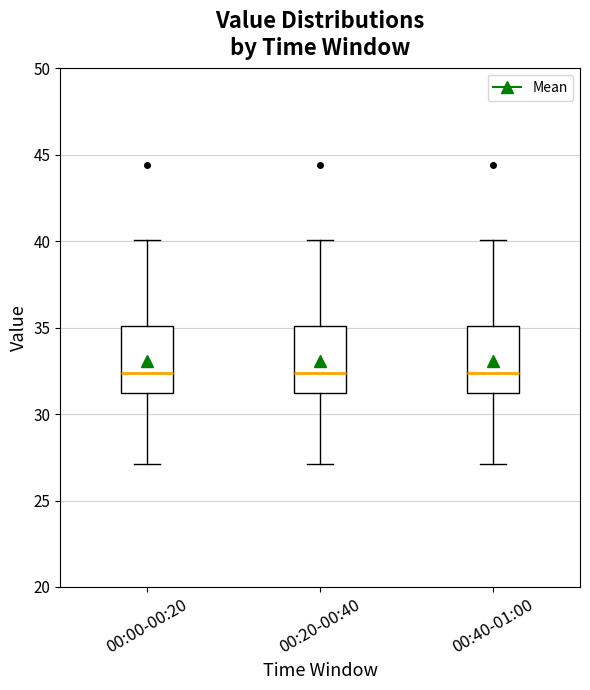

Reading left to right, transcribe this box plot: for each box, give where its median line is, the range the box spans, and where its two whiskers end, as read against the y-axis. The values are not printed on the chart, so give them approximately, as read against the axis.

00:00-00:20: median 32.5, box 31.0 to 35.0, whiskers 27.0 to 40.0
00:20-00:40: median 32.5, box 31.0 to 35.0, whiskers 27.0 to 40.0
00:40-01:00: median 32.5, box 31.0 to 35.0, whiskers 27.0 to 40.0